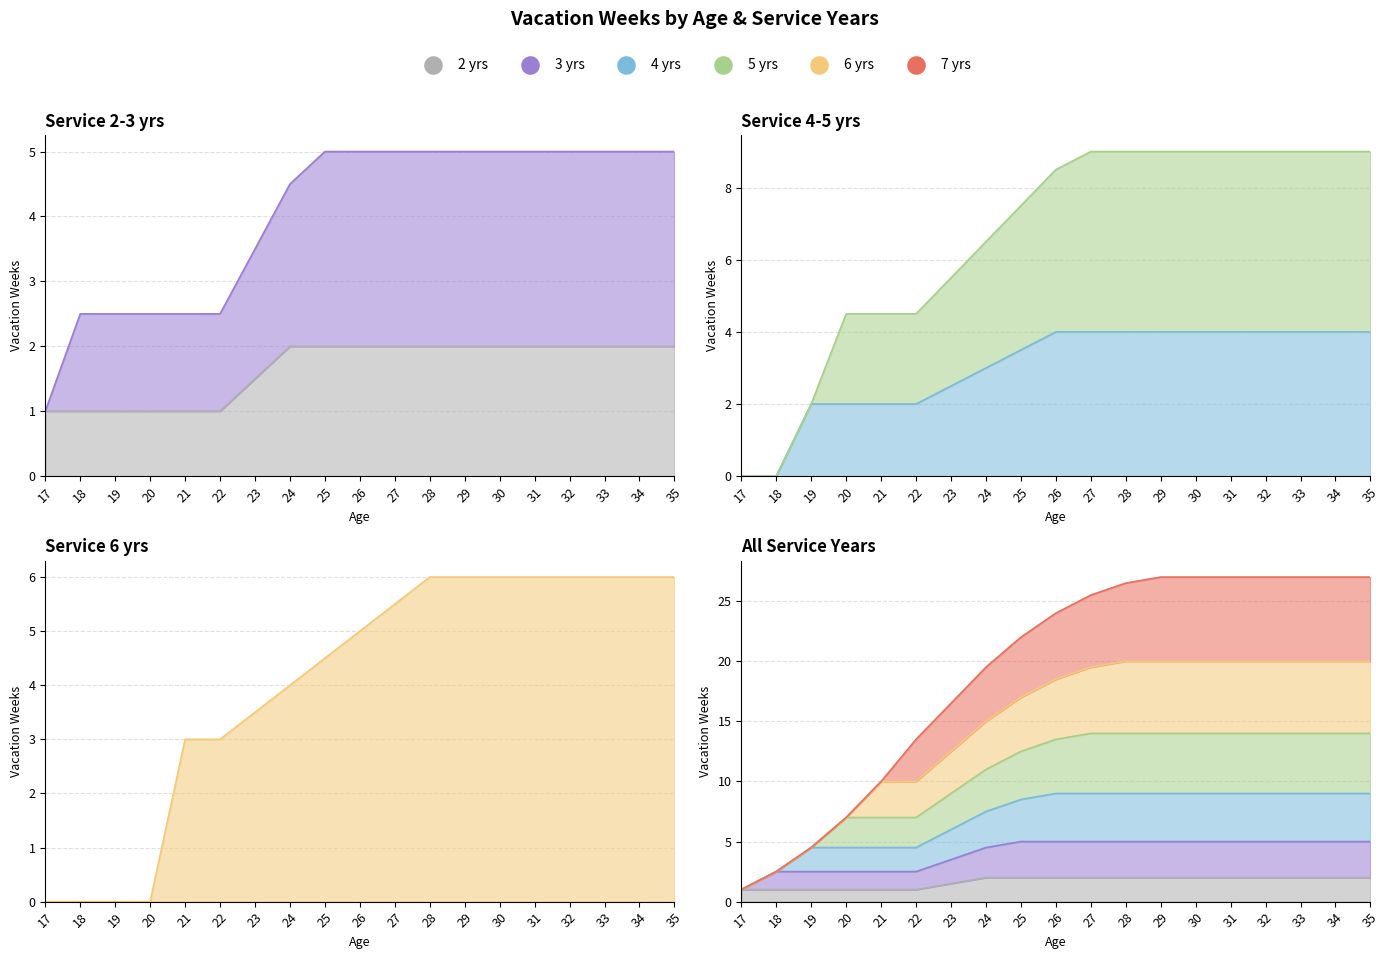

Between which two adjacent categories do 4 yrs and 6 yrs first intersect?

20 and 21